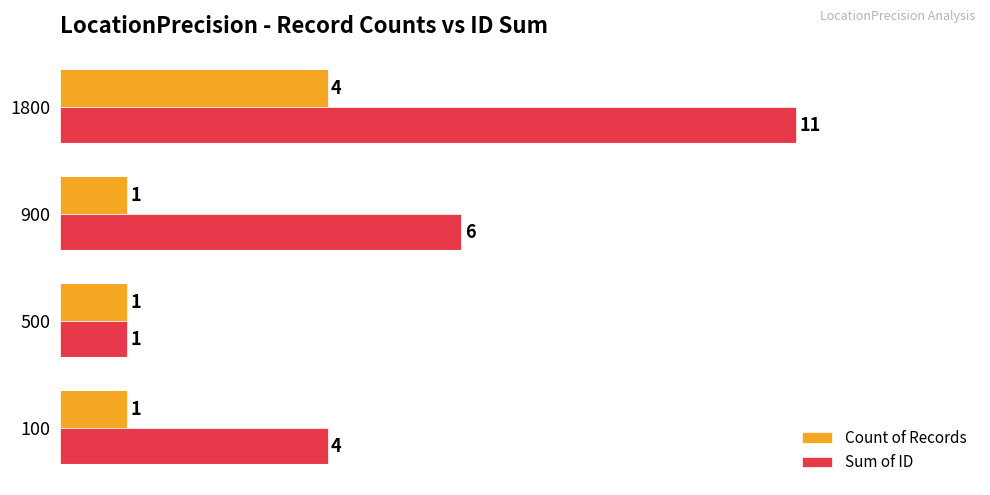

Where is Sum of ID nearest to the value 6?

900